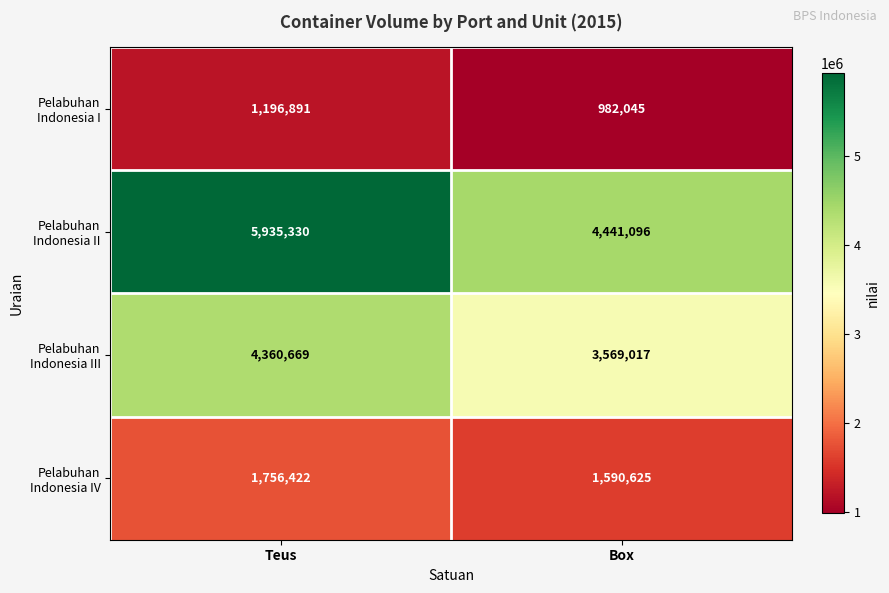

Which label corresponds to the largest value in the chart?

Teus